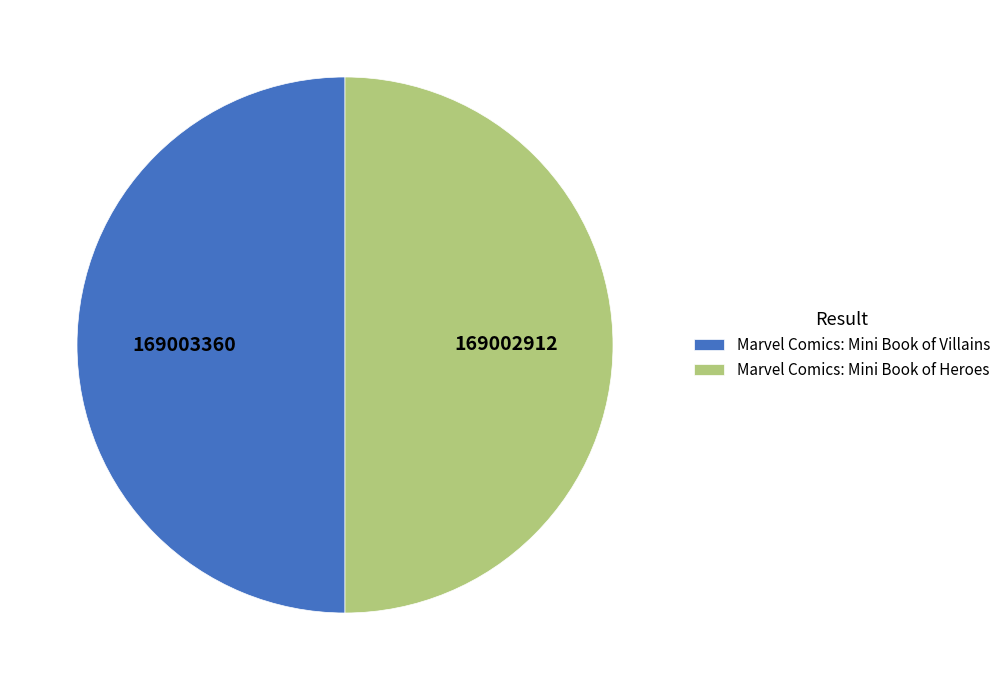

Combined, do Marvel Comics: Mini Book of Heroes and Marvel Comics: Mini Book of Villains account for over 50%?

Yes